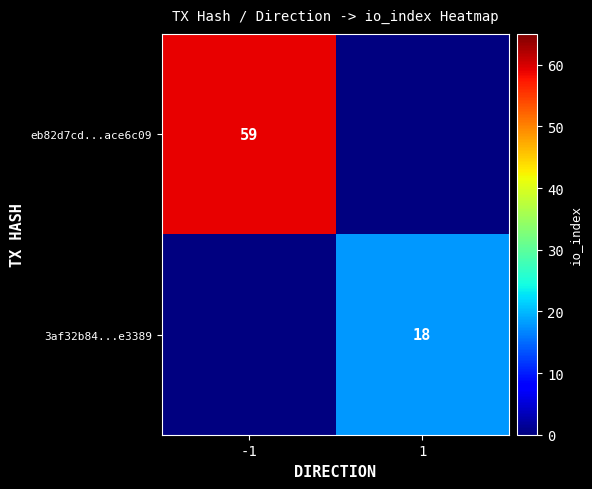

The value of eb82d7cd...ace6c09 at -1 is 59. True or false?

True